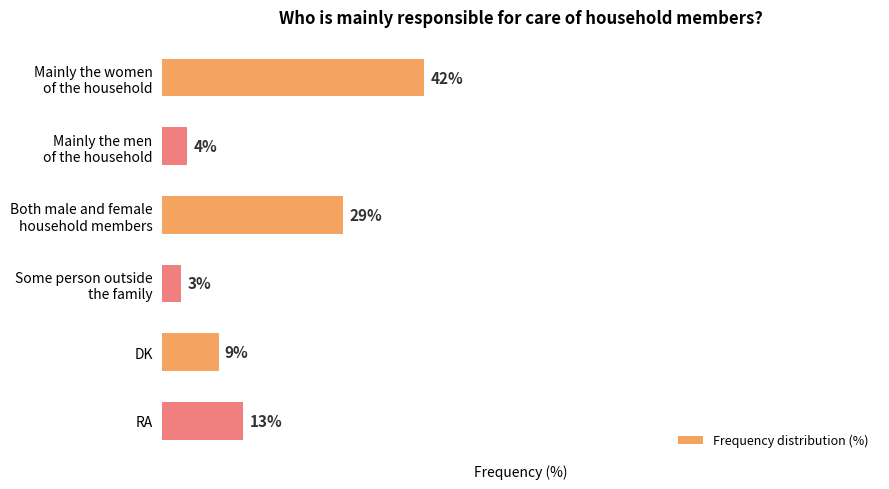

What is the label of the 5th bar from the top?

DK